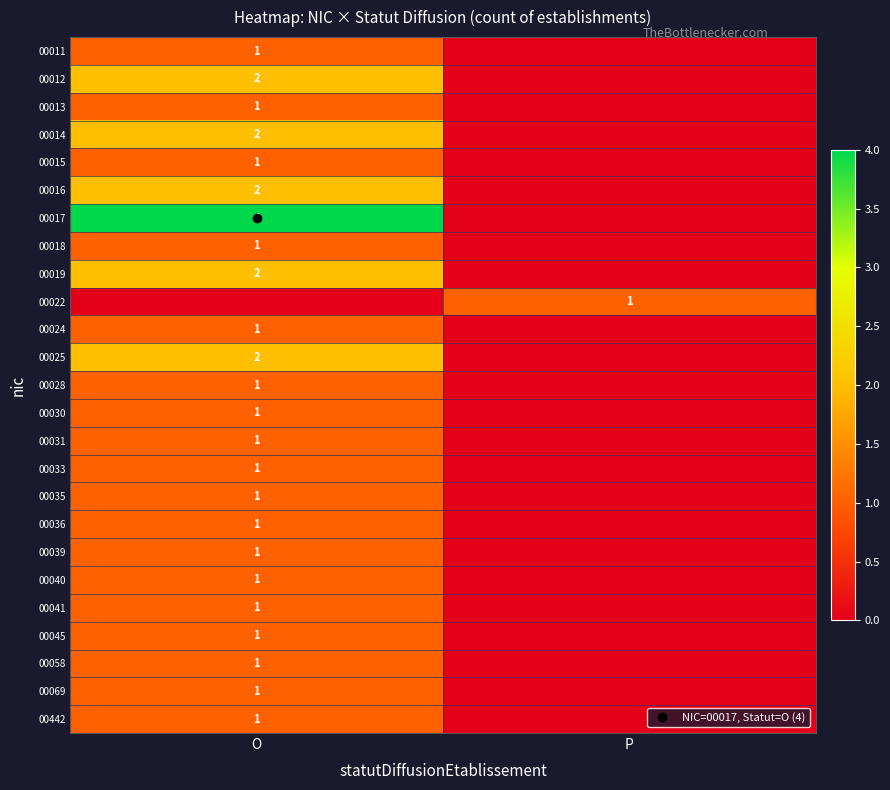

Is it true that 00041 equals 1 at P?

False